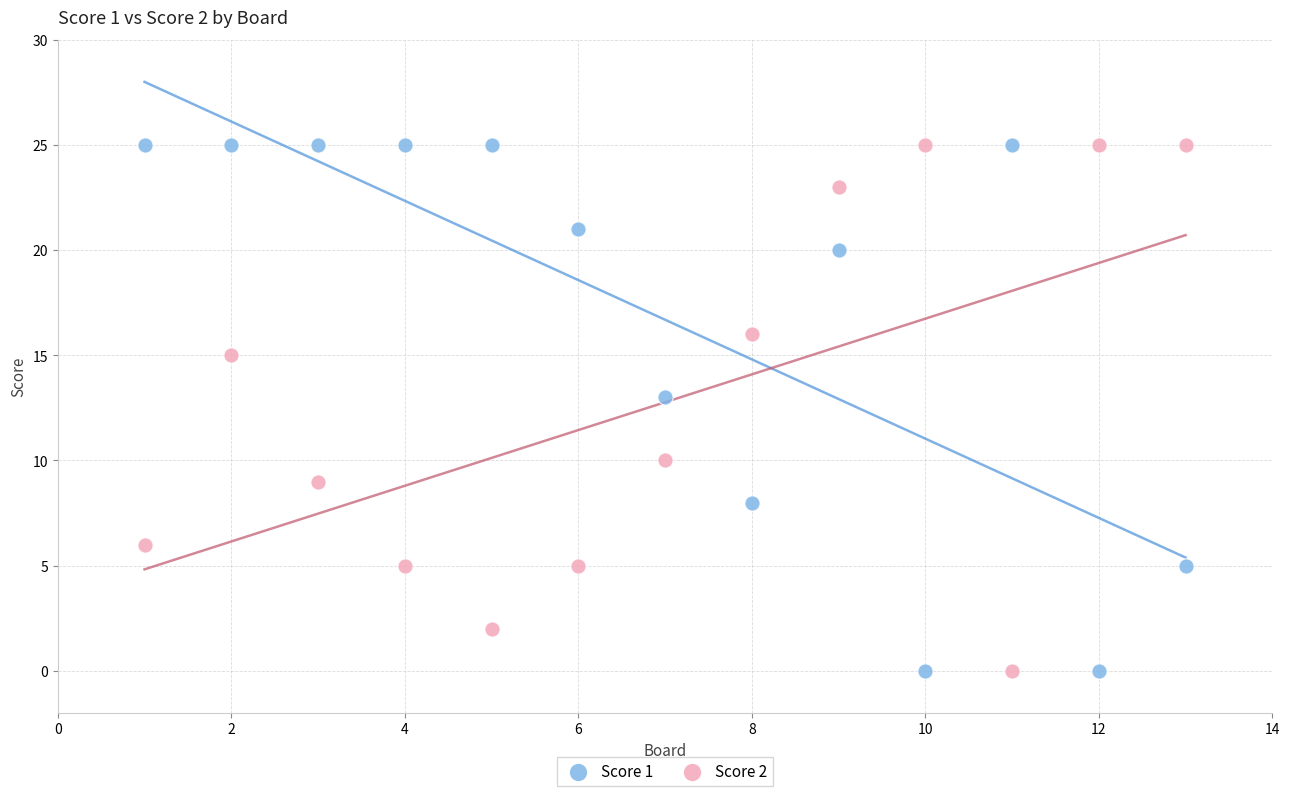

What is the X range (max minus min) for the scatter plot?

12